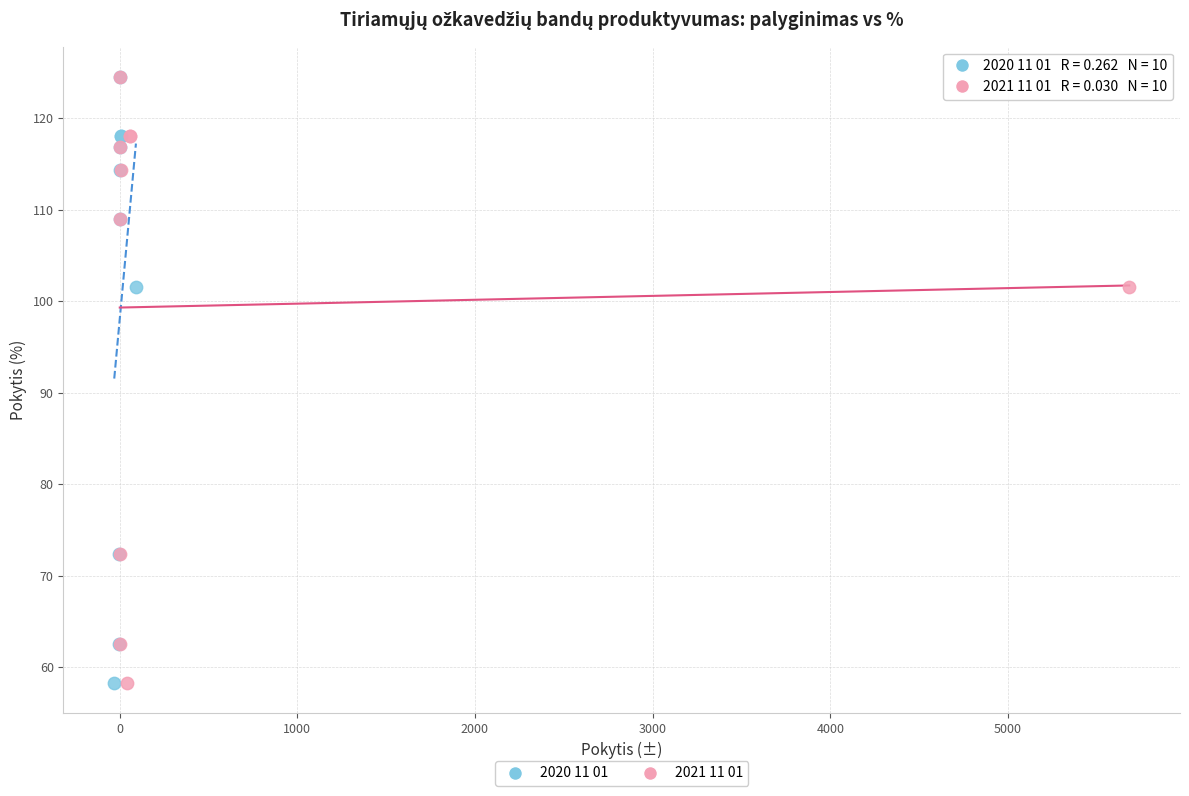

What are all the series names shown in the legend?

2020 11 01, 2021 11 01